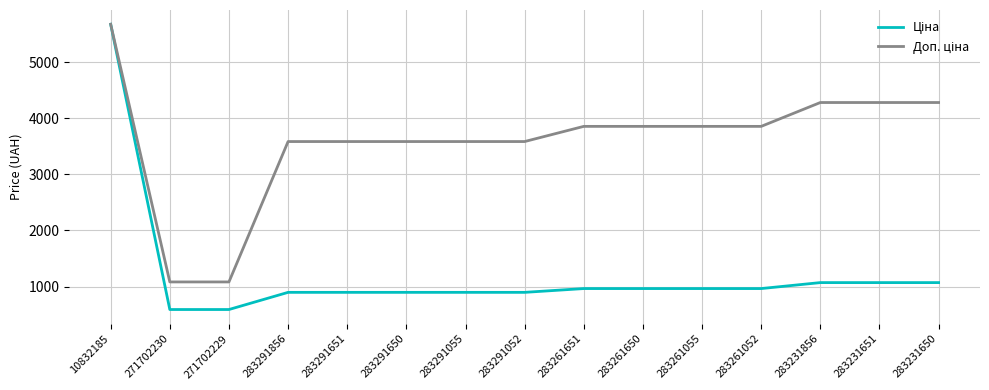

At which category is the sum across all series the highest?

10832185